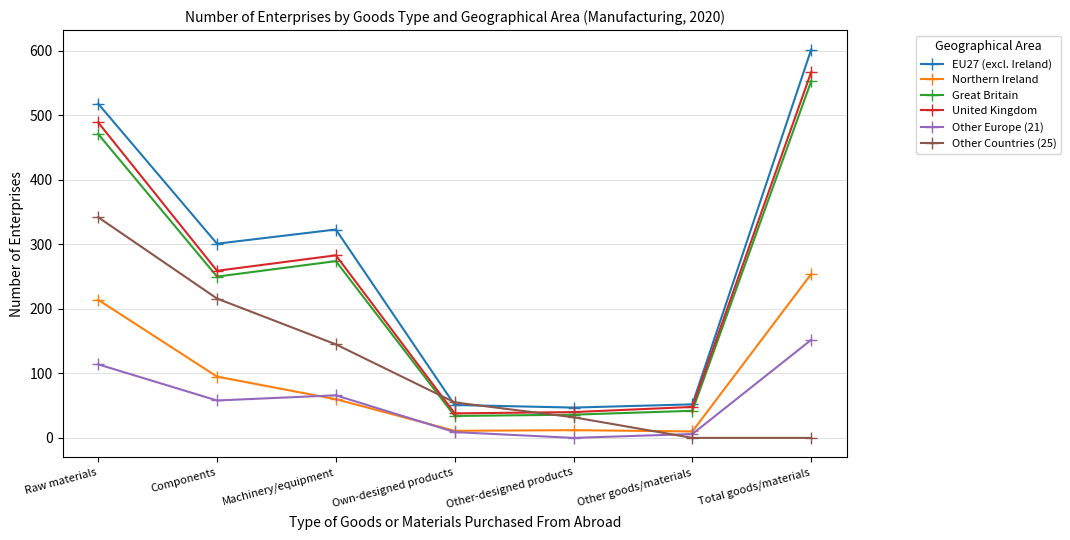

Is it true that Other Europe (21) equals 152 at Total goods/materials?

True